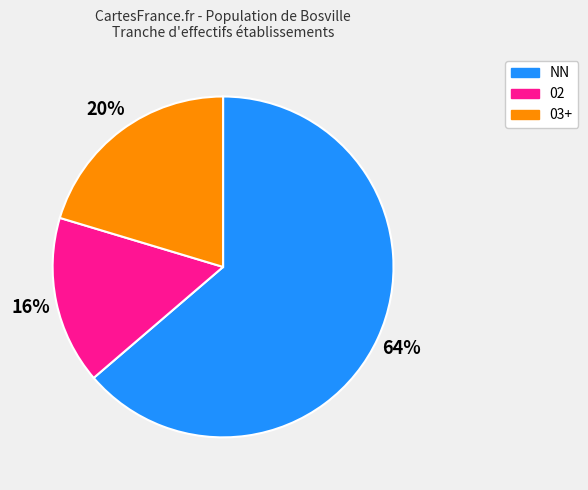

What is the ratio of the value at NN to the value at 02?

4.0